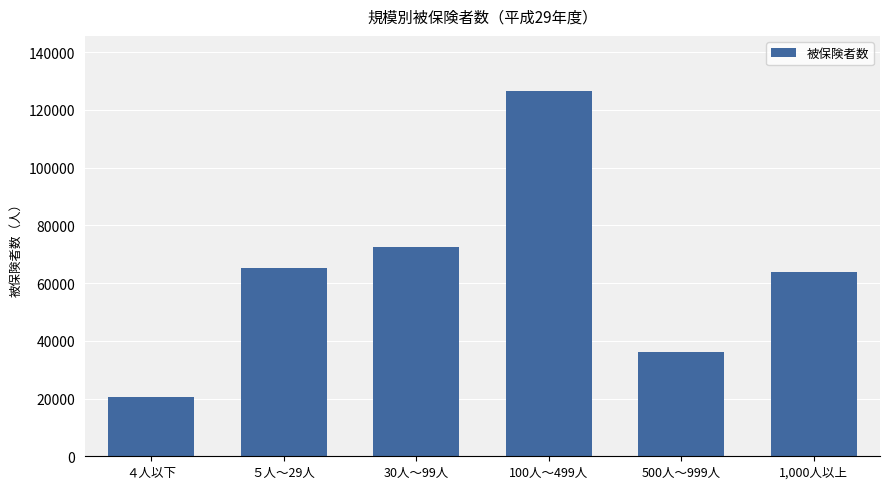

Reading left to right, list all the values displayed in this chart.

20375	65162	72392	126666	36244	64005